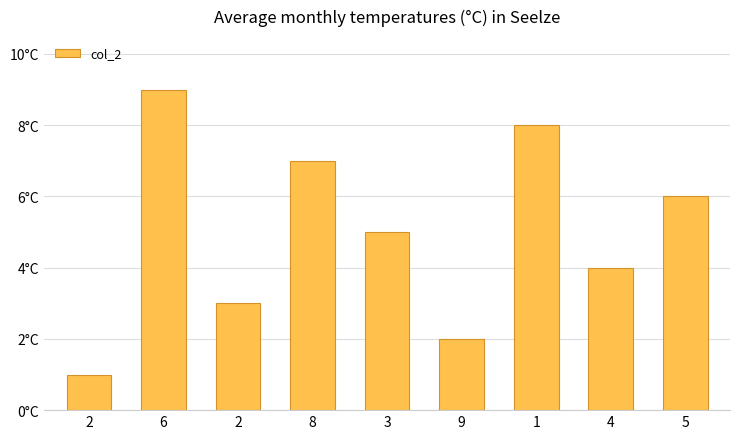

The value at 1 is 14. True or false?

False